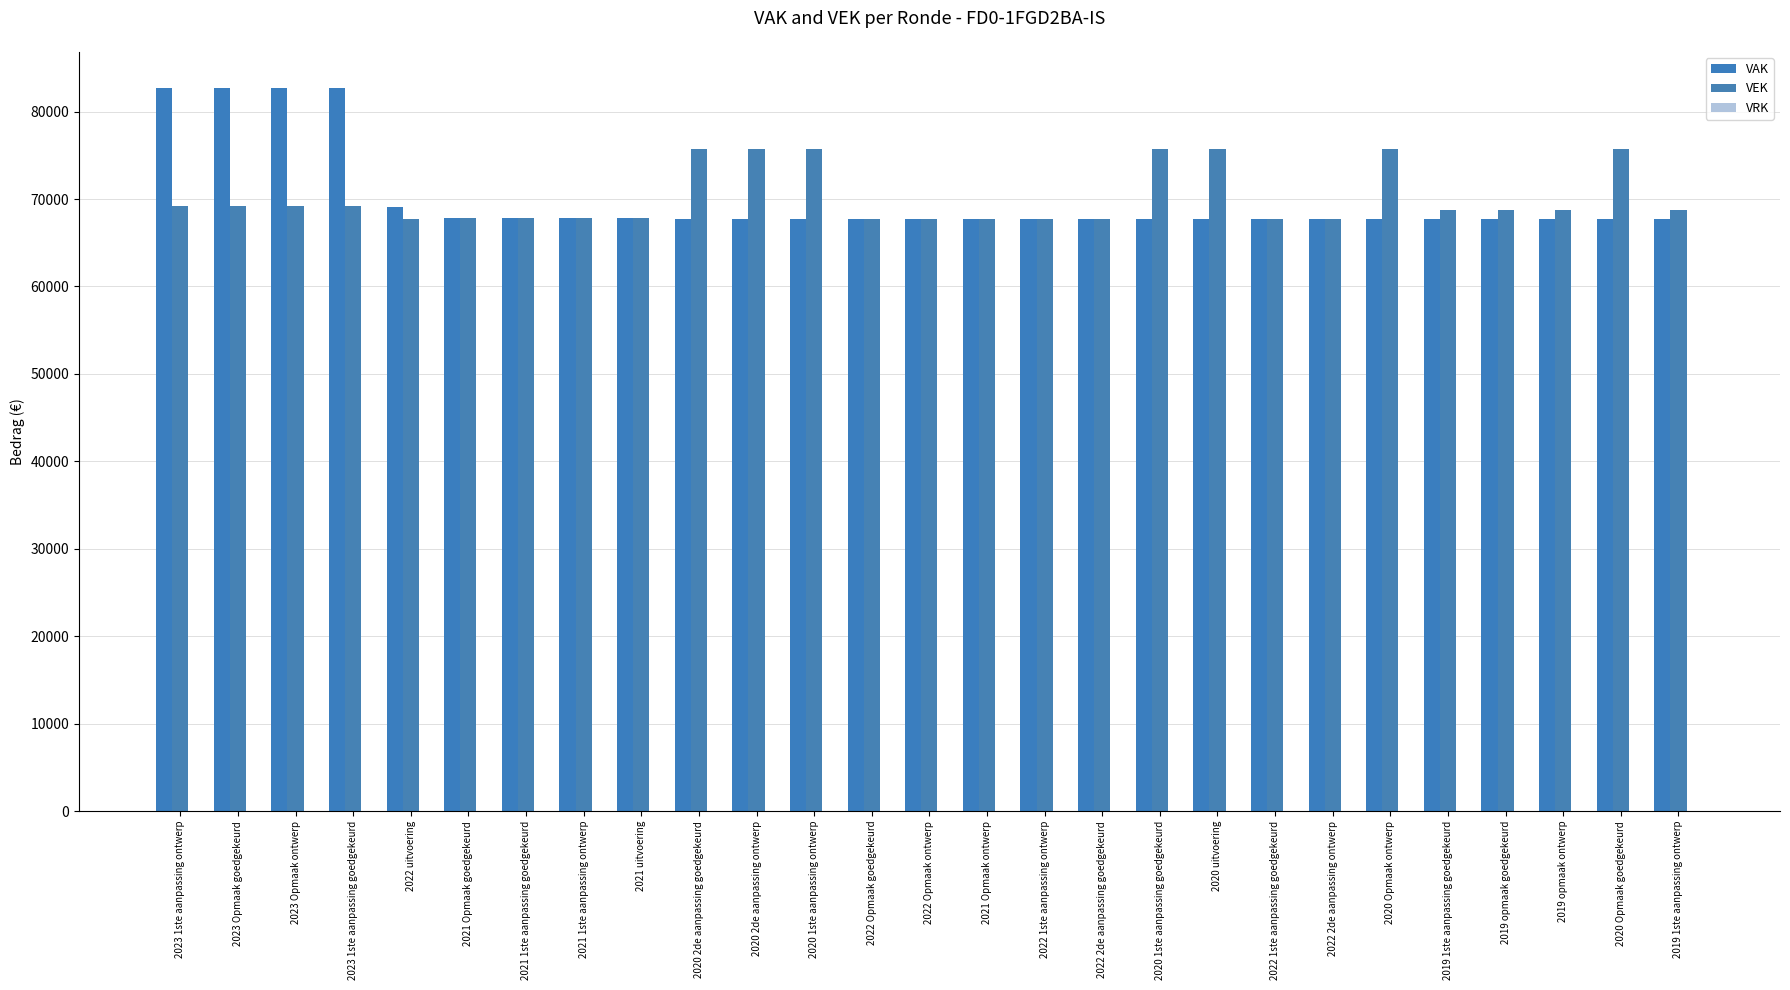

Reading left to right, transcribe all the data shown in this chart.

VAK: 2023 1ste aanpassing ontwerp=82707	2023 Opmaak goedgekeurd=82707	2023 Opmaak ontwerp=82707	2023 1ste aanpassing goedgekeurd=82707	2022 uitvoering=69098	2021 Opmaak goedgekeurd=67807	2021 1ste aanpassing goedgekeurd=67807	2021 1ste aanpassing ontwerp=67807	2021 uitvoering=67804	2020 2de aanpassing goedgekeurd=67707	2020 2de aanpassing ontwerp=67707	2020 1ste aanpassing ontwerp=67707	2022 Opmaak goedgekeurd=67707	2022 Opmaak ontwerp=67707	2021 Opmaak ontwerp=67707	2022 1ste aanpassing ontwerp=67707	2022 2de aanpassing goedgekeurd=67707	2020 1ste aanpassing goedgekeurd=67707	2020 uitvoering=67707	2022 1ste aanpassing goedgekeurd=67707	2022 2de aanpassing ontwerp=67707	2020 Opmaak ontwerp=67705	2019 1ste aanpassing goedgekeurd=67705	2019 opmaak goedgekeurd=67705	2019 opmaak ontwerp=67705	2020 Opmaak goedgekeurd=67705	2019 1ste aanpassing ontwerp=67705
VEK: 2023 1ste aanpassing ontwerp=69207	2023 Opmaak goedgekeurd=69207	2023 Opmaak ontwerp=69207	2023 1ste aanpassing goedgekeurd=69207	2022 uitvoering=67704	2021 Opmaak goedgekeurd=67807	2021 1ste aanpassing goedgekeurd=67807	2021 1ste aanpassing ontwerp=67807	2021 uitvoering=67804	2020 2de aanpassing goedgekeurd=75707	2020 2de aanpassing ontwerp=75707	2020 1ste aanpassing ontwerp=75707	2022 Opmaak goedgekeurd=67707	2022 Opmaak ontwerp=67707	2021 Opmaak ontwerp=67707	2022 1ste aanpassing ontwerp=67707	2022 2de aanpassing goedgekeurd=67707	2020 1ste aanpassing goedgekeurd=75707	2020 uitvoering=75704	2022 1ste aanpassing goedgekeurd=67707	2022 2de aanpassing ontwerp=67707	2020 Opmaak ontwerp=75705	2019 1ste aanpassing goedgekeurd=68705	2019 opmaak goedgekeurd=68705	2019 opmaak ontwerp=68705	2020 Opmaak goedgekeurd=75705	2019 1ste aanpassing ontwerp=68705
VRK: 2023 1ste aanpassing ontwerp=0	2023 Opmaak goedgekeurd=0	2023 Opmaak ontwerp=0	2023 1ste aanpassing goedgekeurd=0	2022 uitvoering=0	2021 Opmaak goedgekeurd=0	2021 1ste aanpassing goedgekeurd=0	2021 1ste aanpassing ontwerp=0	2021 uitvoering=0	2020 2de aanpassing goedgekeurd=0	2020 2de aanpassing ontwerp=0	2020 1ste aanpassing ontwerp=0	2022 Opmaak goedgekeurd=0	2022 Opmaak ontwerp=0	2021 Opmaak ontwerp=0	2022 1ste aanpassing ontwerp=0	2022 2de aanpassing goedgekeurd=0	2020 1ste aanpassing goedgekeurd=0	2020 uitvoering=0	2022 1ste aanpassing goedgekeurd=0	2022 2de aanpassing ontwerp=0	2020 Opmaak ontwerp=0	2019 1ste aanpassing goedgekeurd=0	2019 opmaak goedgekeurd=0	2019 opmaak ontwerp=0	2020 Opmaak goedgekeurd=0	2019 1ste aanpassing ontwerp=0